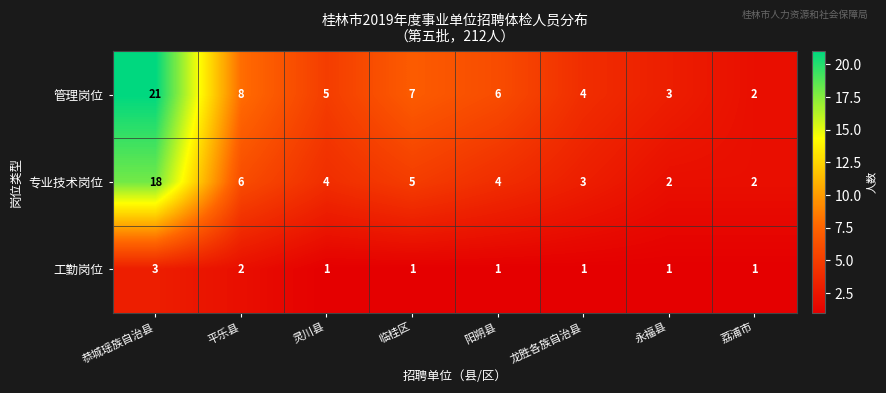

The value of 管理岗位 at 永福县 is 5. True or false?

False